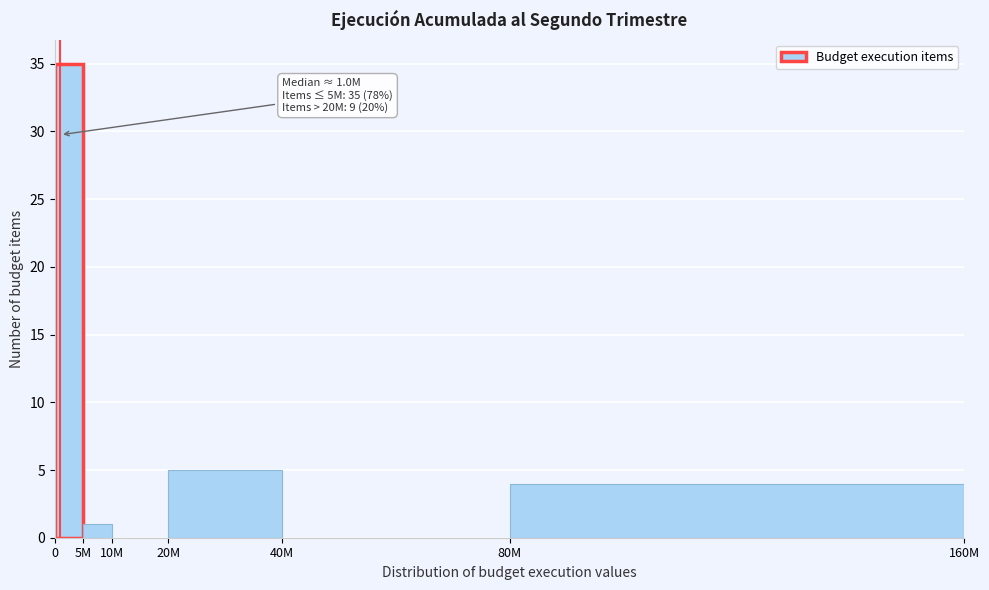

Reading left to right, list all the values displayed in this chart.

0=35	5M=1	10M=0	20M=5	40M=0	80M=4